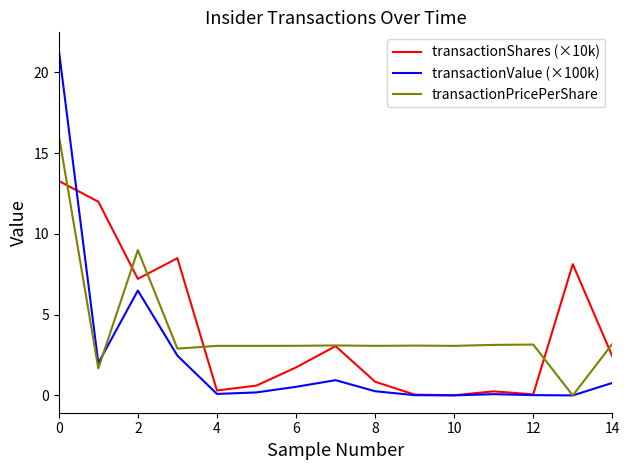

Which series has the widest spread of values?

transactionValue (×100k)